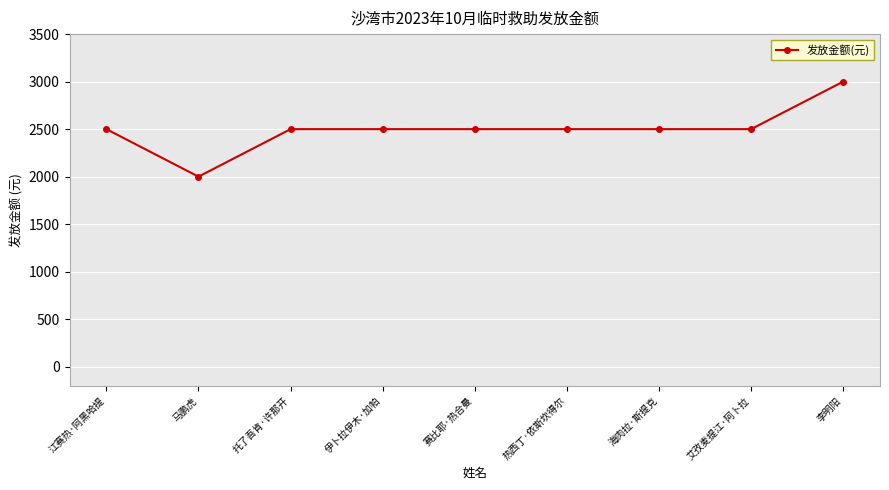

What is the value of the 2nd point from the left?

2000